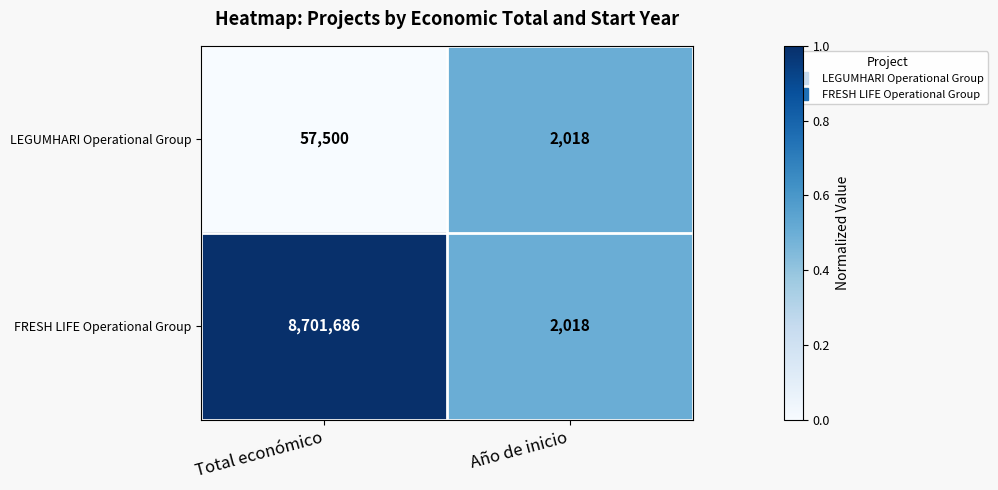

At which category does the chart reach its minimum across all series?

Año de inicio